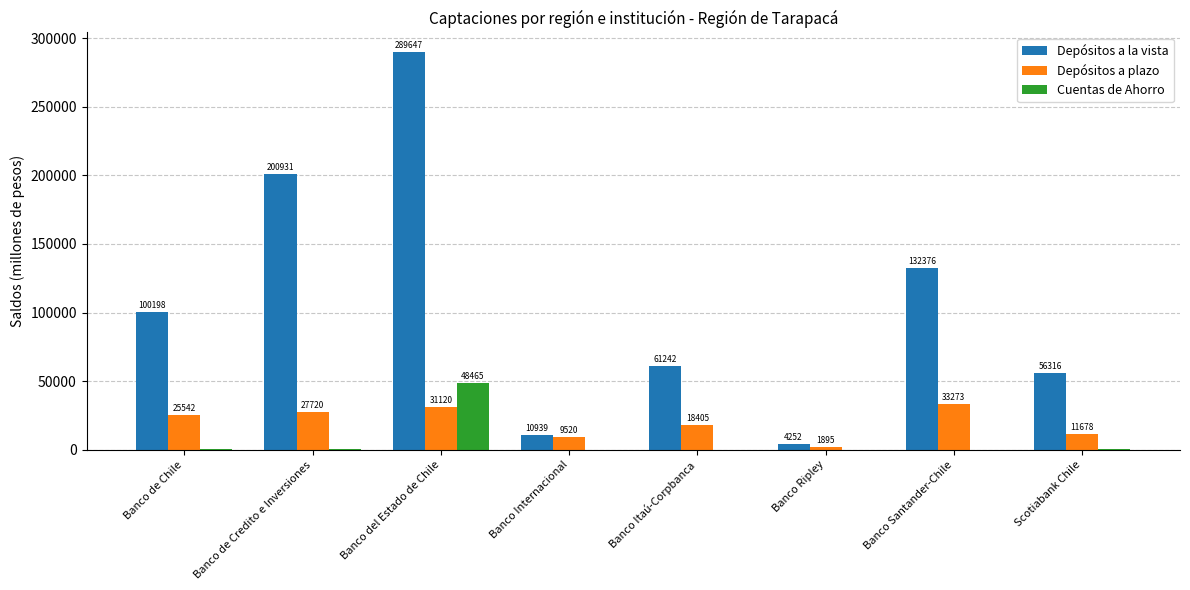

What are all the series names shown in the legend?

Depósitos a la vista, Depósitos a plazo, Cuentas de Ahorro